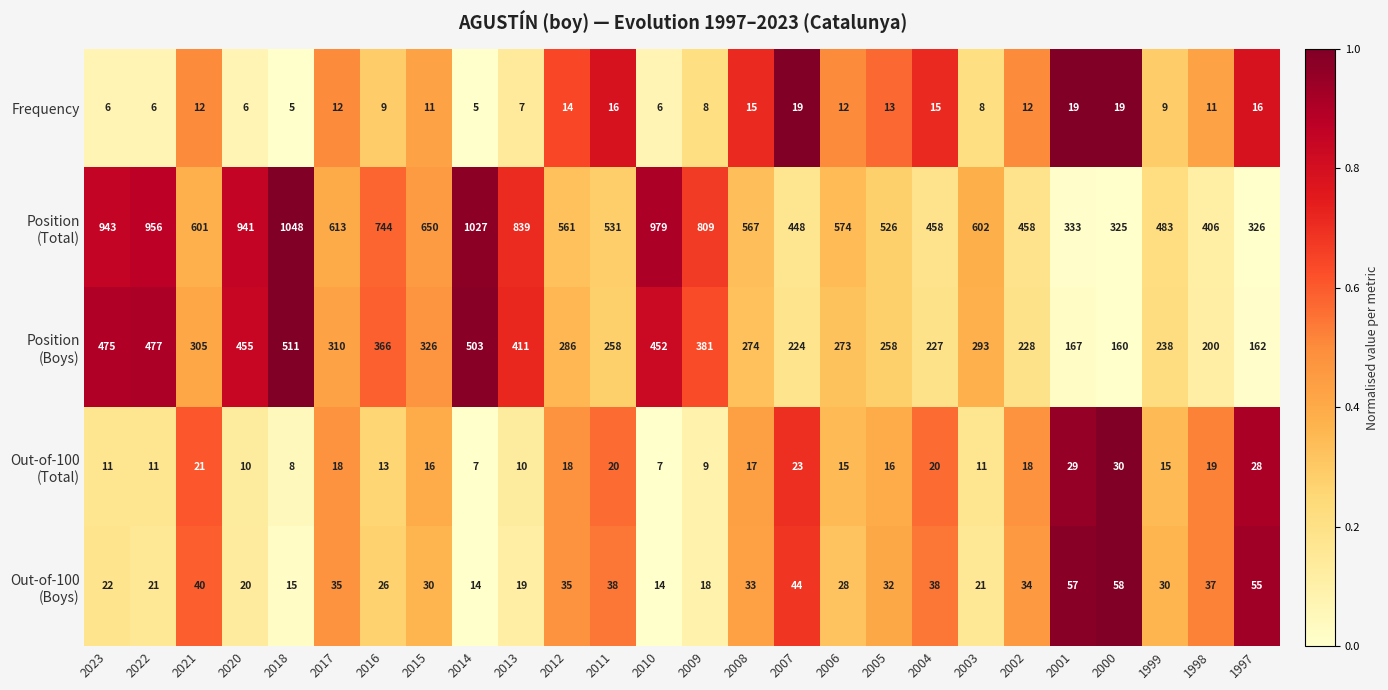

What is the sum of the Frequency values at 2009 and 2002?

20